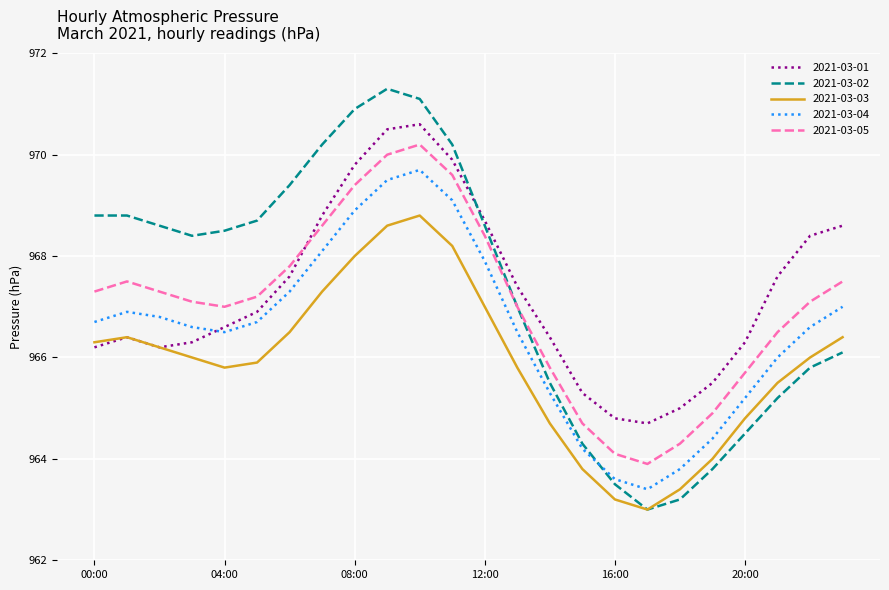

What is the average value of the 2021-03-02 series?

967.3